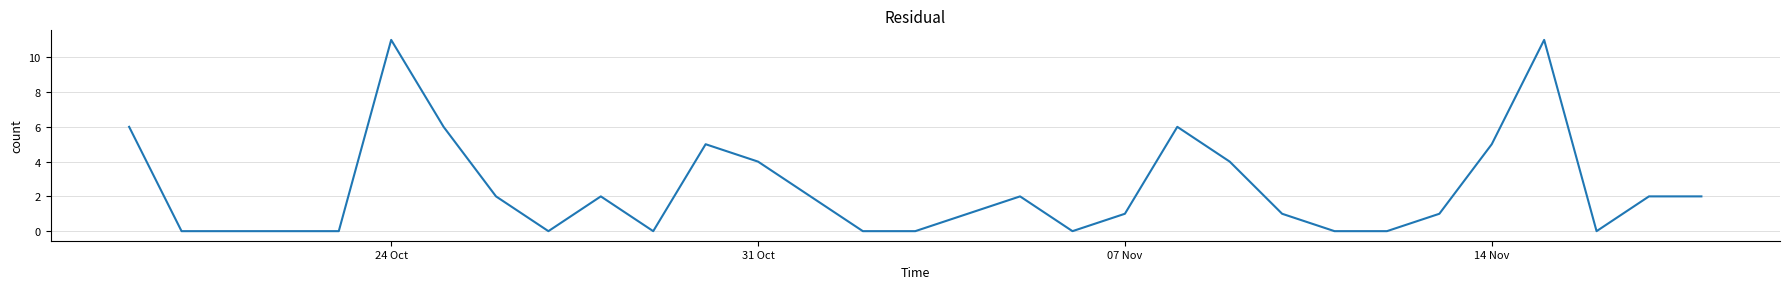

What is the maximum value shown in the chart?

11